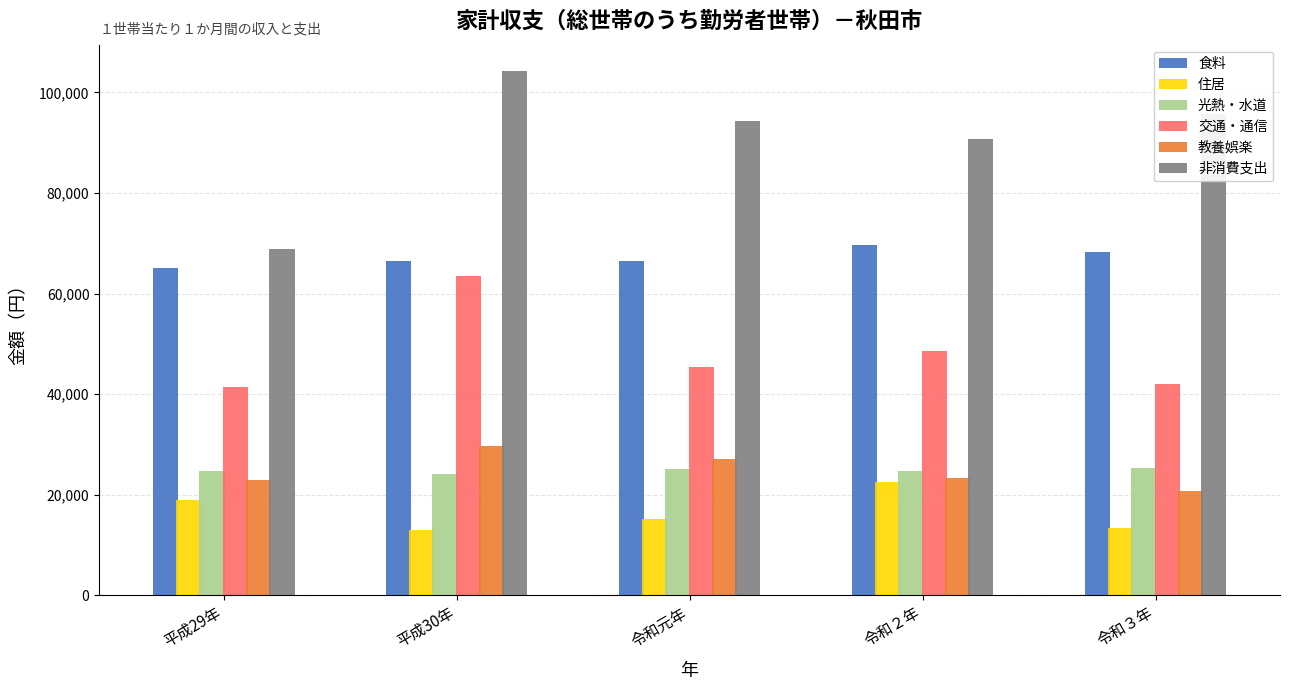

What is the difference between the maximum and second lowest values in the 交通・通信 series?

21409